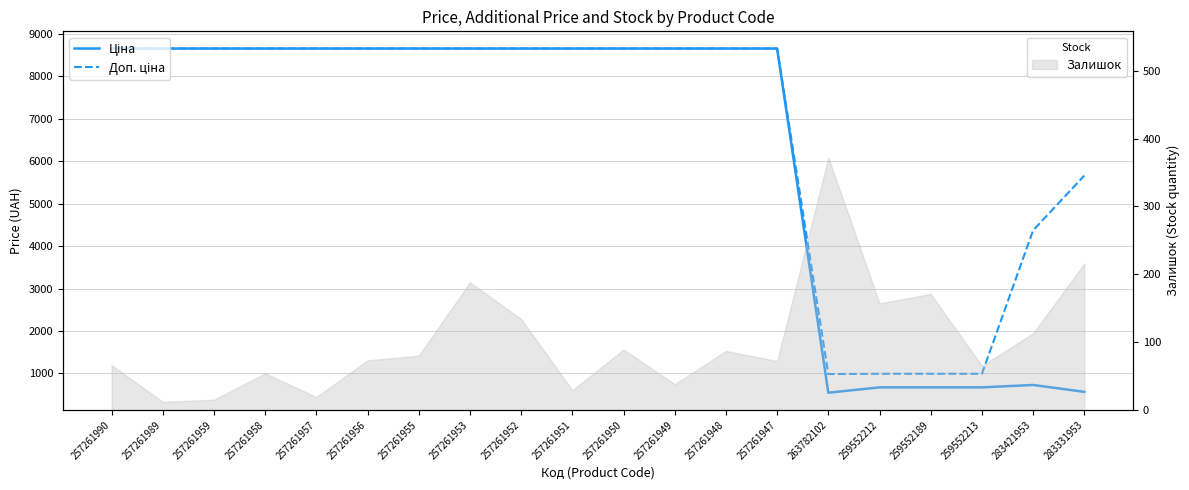

Which label corresponds to the largest value in the chart?

257261990